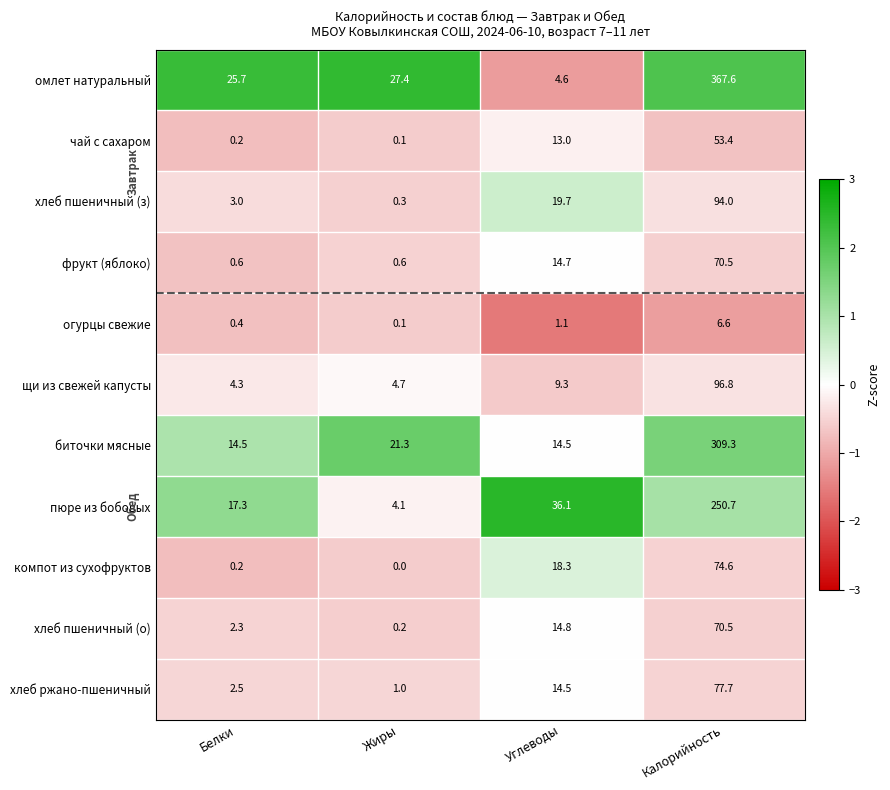

At which category is the sum across all series the highest?

Калорийность